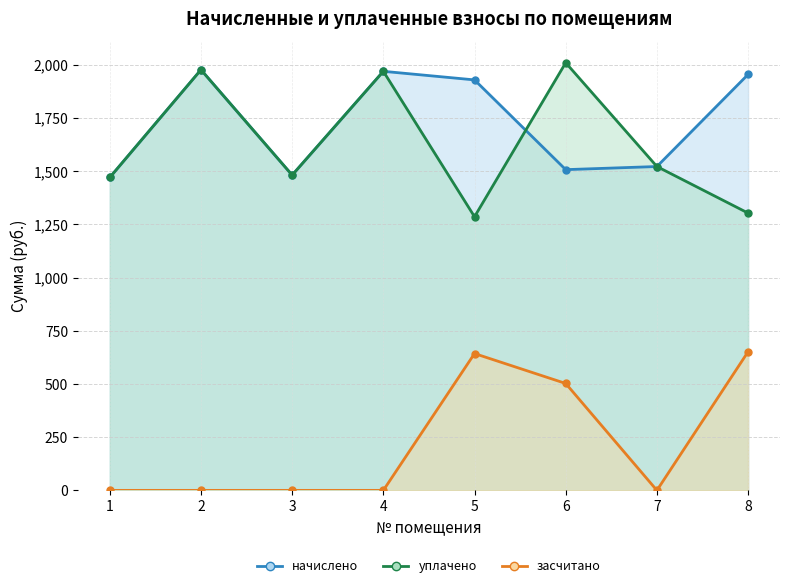

Where do уплачено and начислено first cross each other?

5 and 6